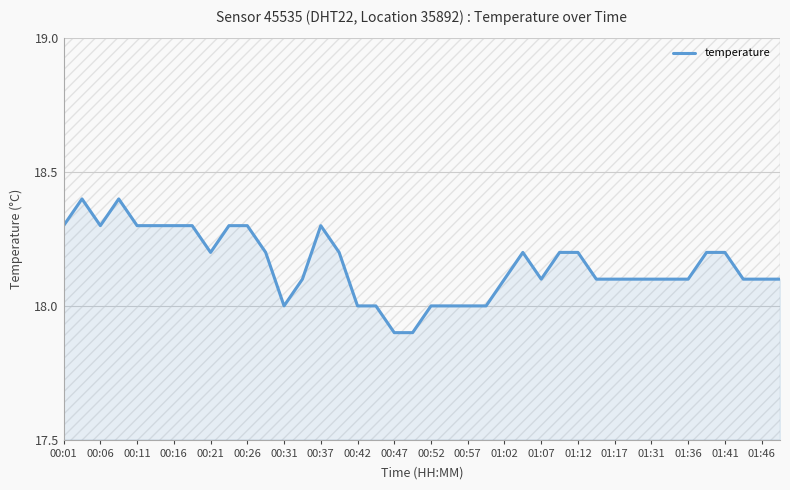

What is the minimum value for temperature?

17.9